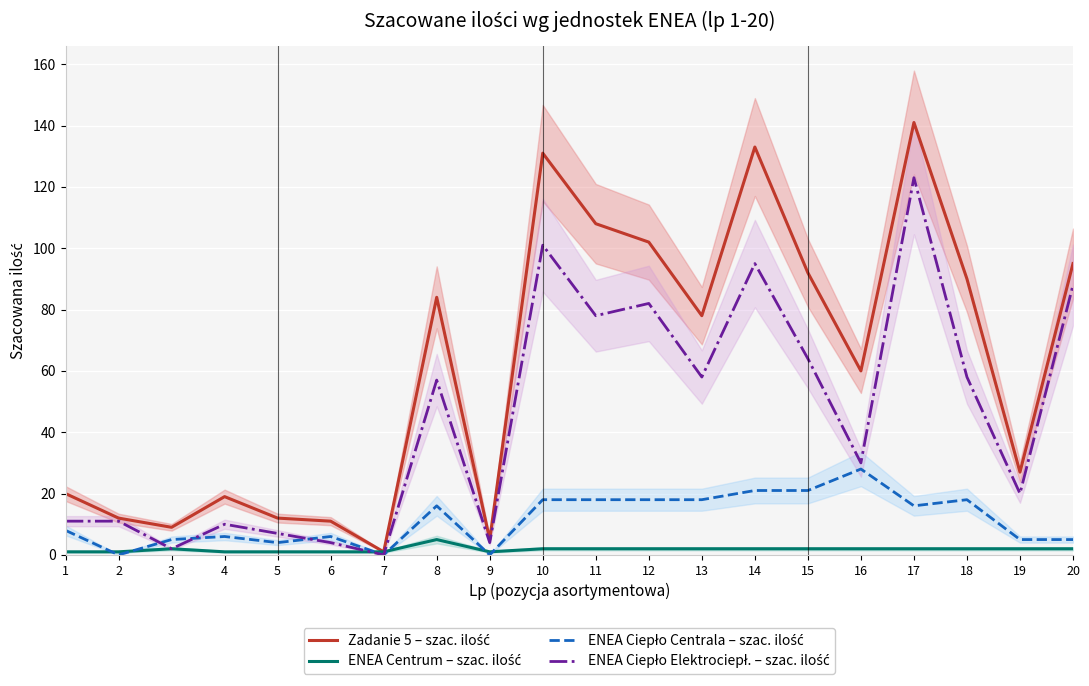

Which series has the largest total across all categories?

Zadanie 5 – szac. ilość